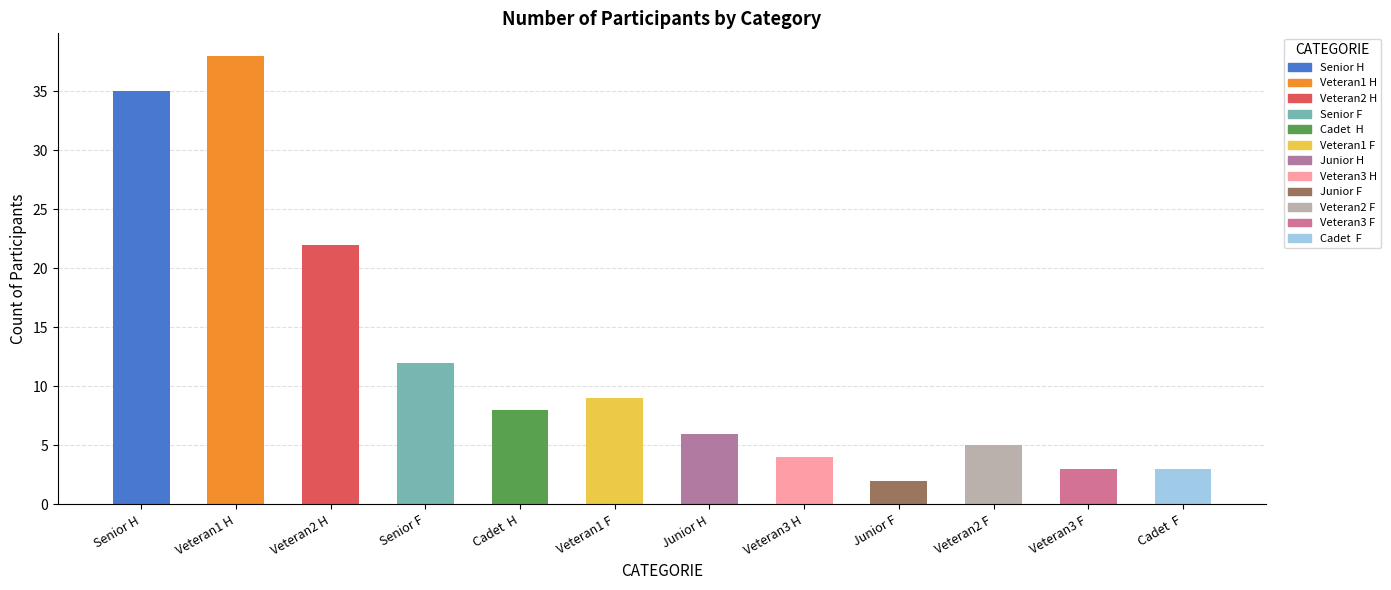

How many bars are there in total?

12